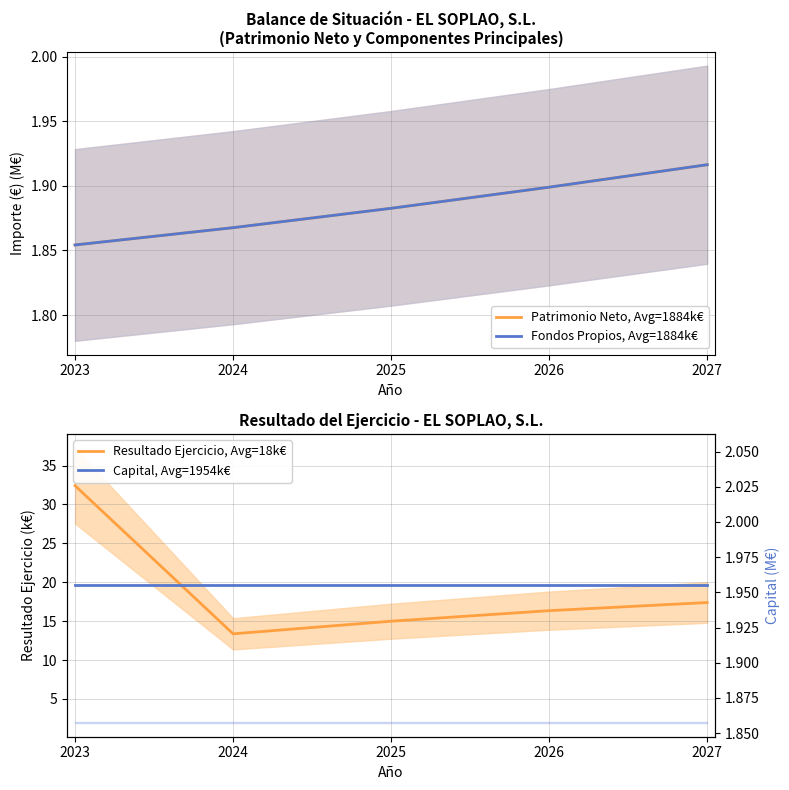

How many data points does each series have?

5